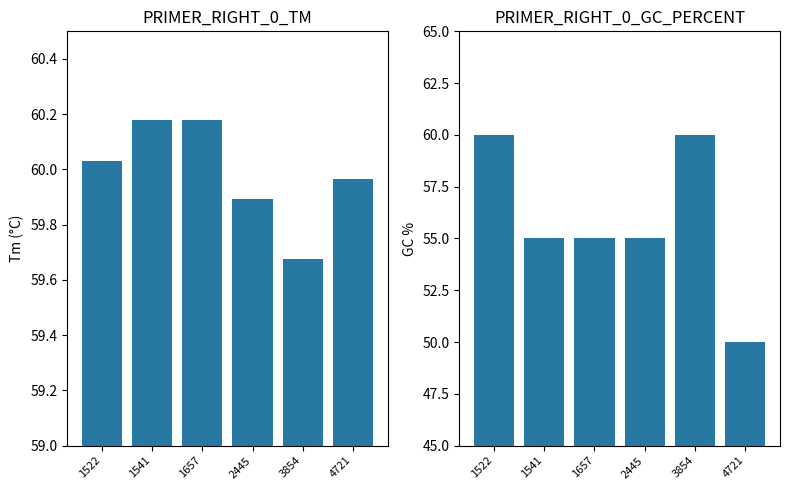

Between 1657 and 4721, which is larger?

1657